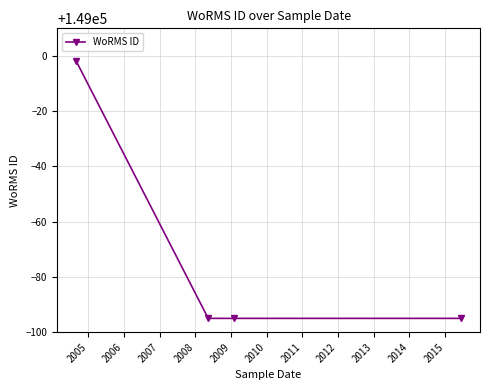

What is the sum of all values?

595713